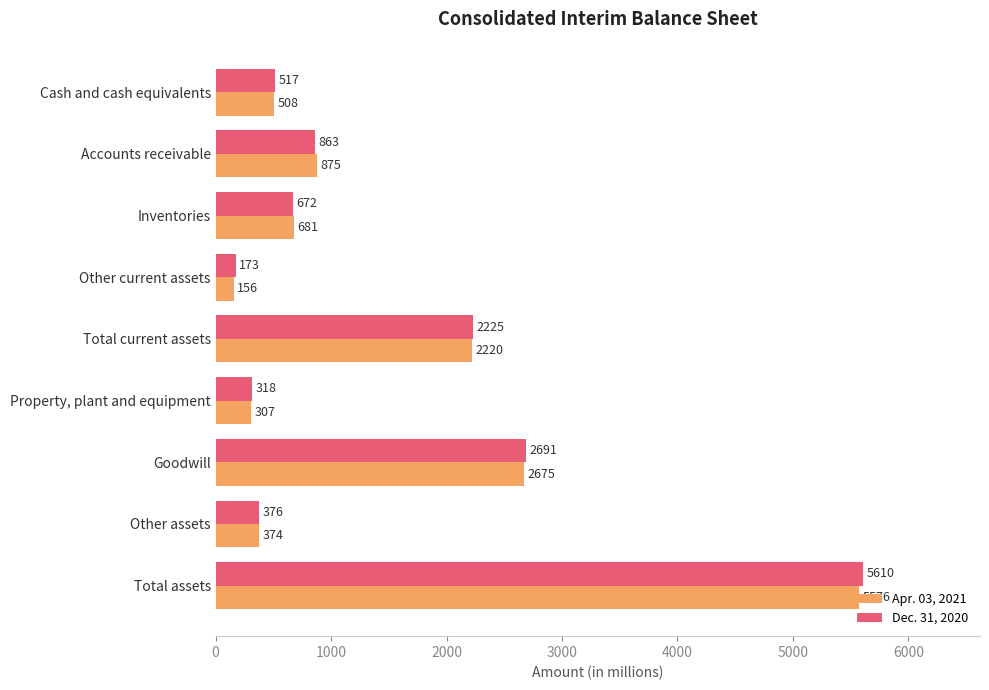

True or false: Dec. 31, 2020 has a value of 1196 at Accounts receivable.

False